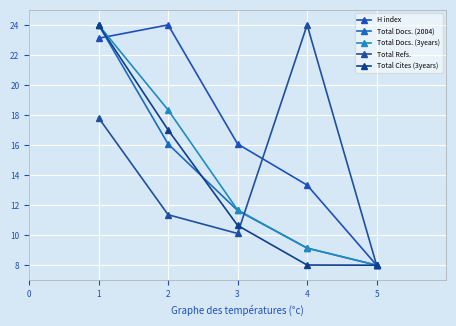

How many lines are shown in the chart?

5